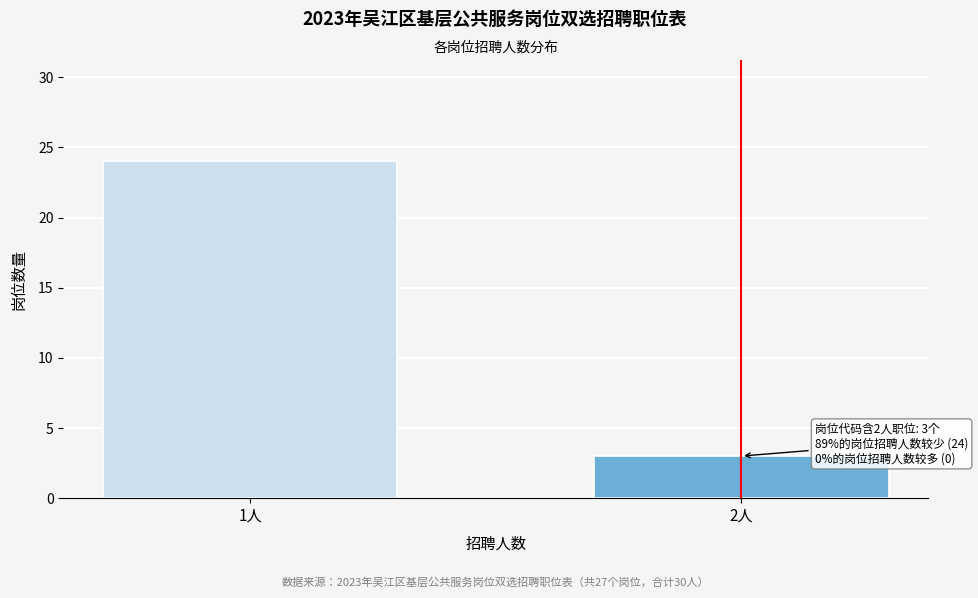

Reading right to left, list all the values displayed in this chart.

2人=3	1人=24